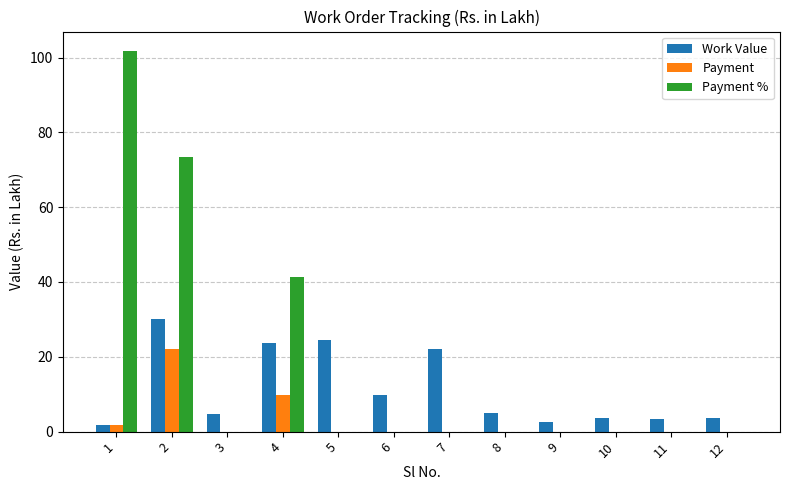

What is the spread (max minus min) of values at 5?

24.4